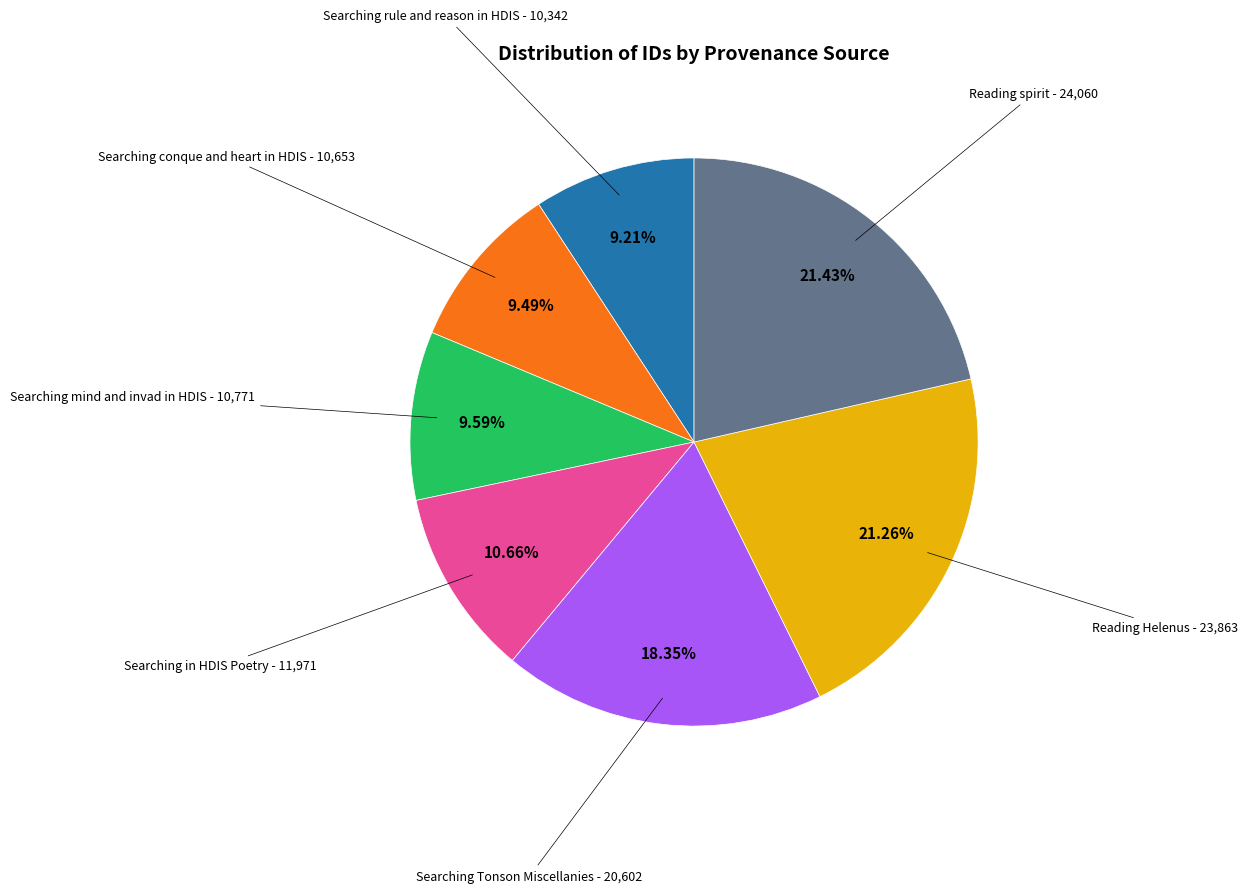

To the nearest percent, what is the difference between the largest and smallest slice percentages?

12%